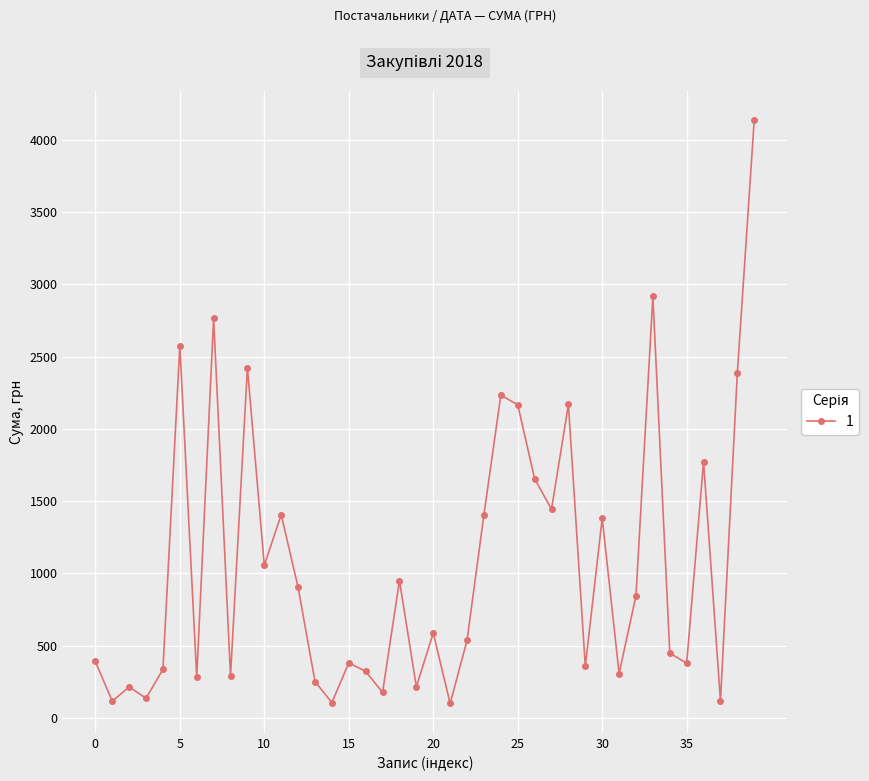

True or false: there are more than 0 points higher than both neighbors.

True